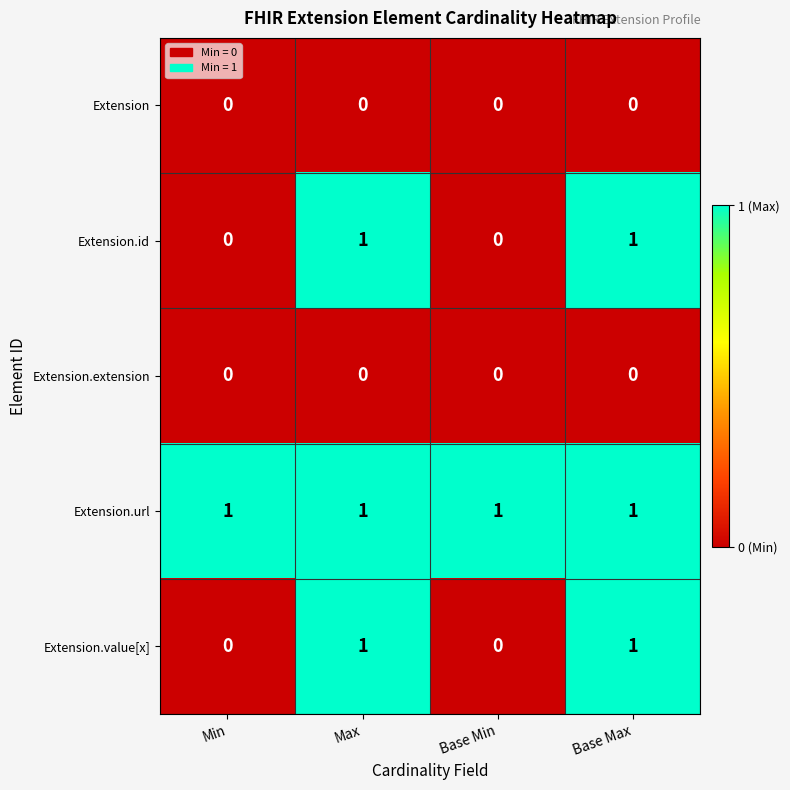

Count the Extension.value[x] values in the range 0 to 1.

4